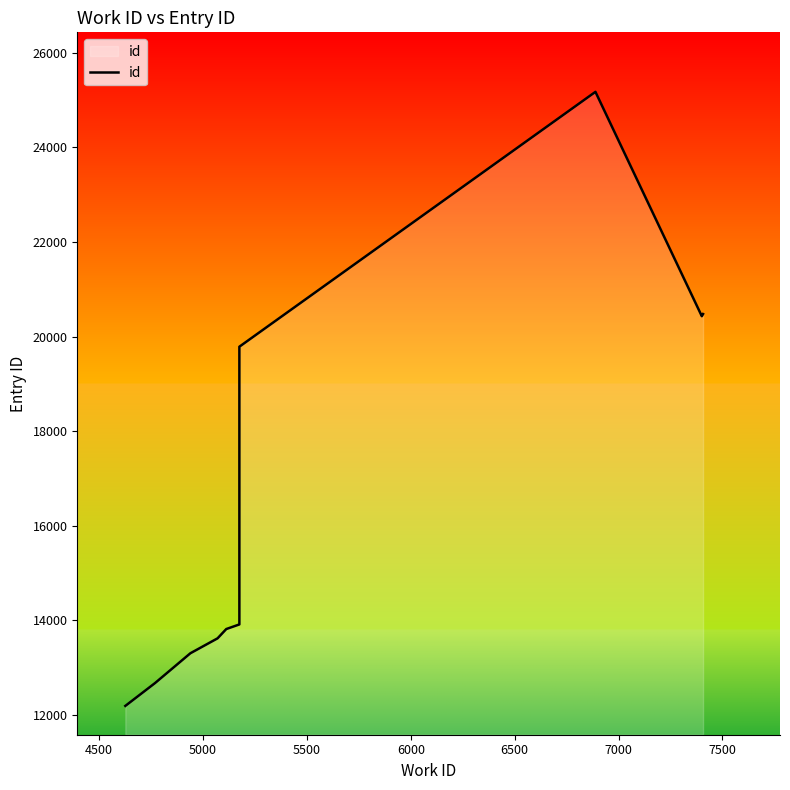

How many data points are less than 13911?

5